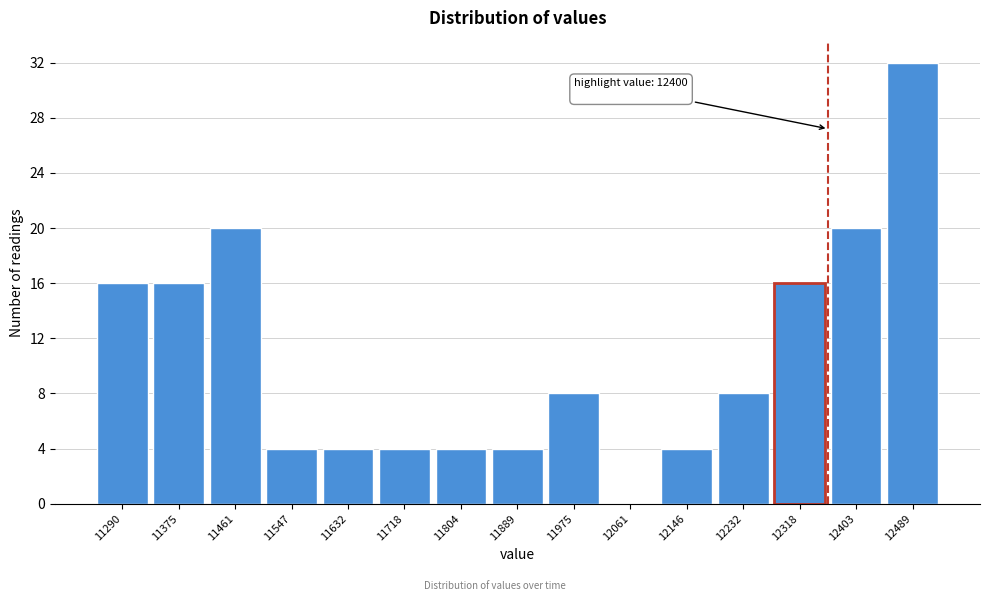

Reading left to right, transcribe all the data shown in this chart.

11290=16	11375=16	11461=20	11547=4	11632=4	11718=4	11804=4	11889=4	11975=8	12061=0	12146=4	12232=8	12318=16	12403=20	12489=32